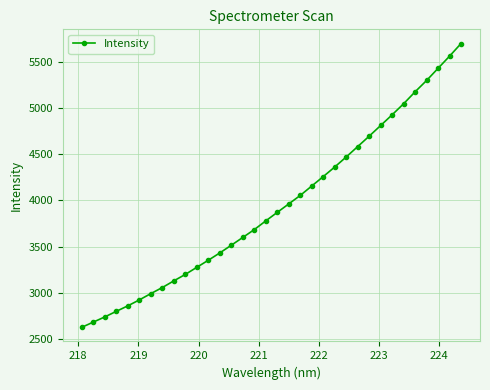

Does the chart display data point markers on the line(s)?

Yes